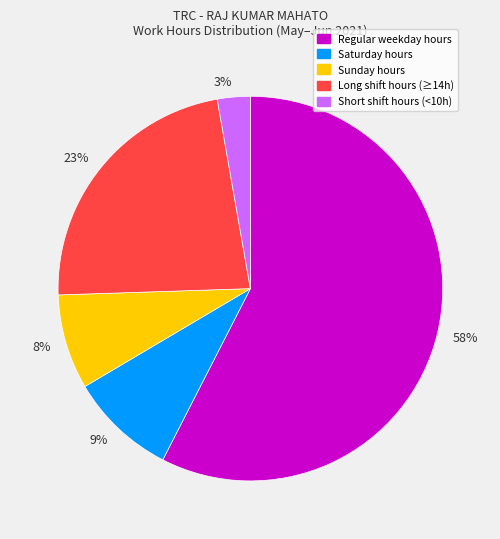

How many slices are in this pie chart?

5